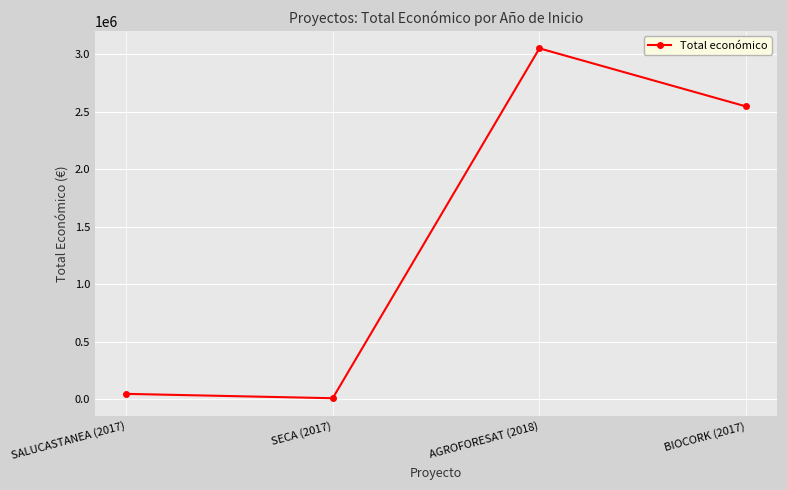

List the labels in order of value, largest first.

AGROFORESAT (2018), BIOCORK (2017), SALUCASTANEA (2017), SECA (2017)